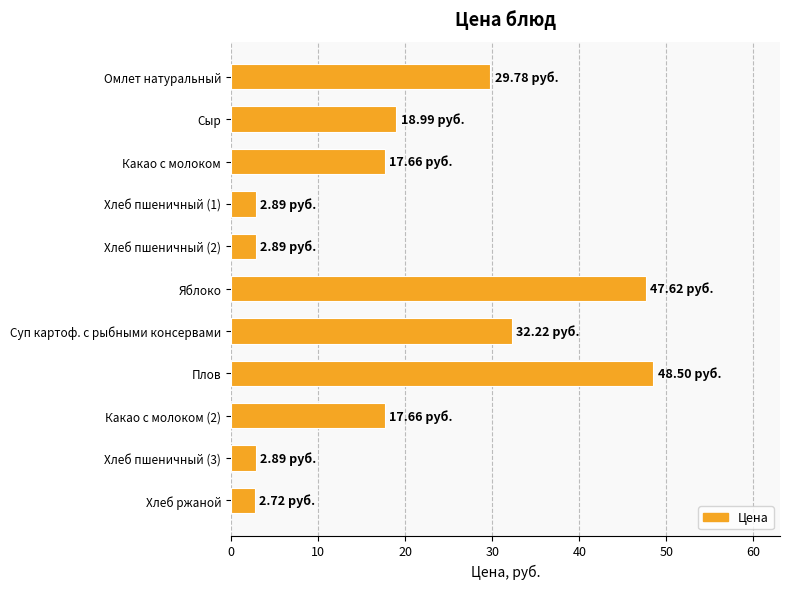

What is the change in value from Хлеб пшеничный (2) to Суп картоф. с рыбными консервами?

+29.3